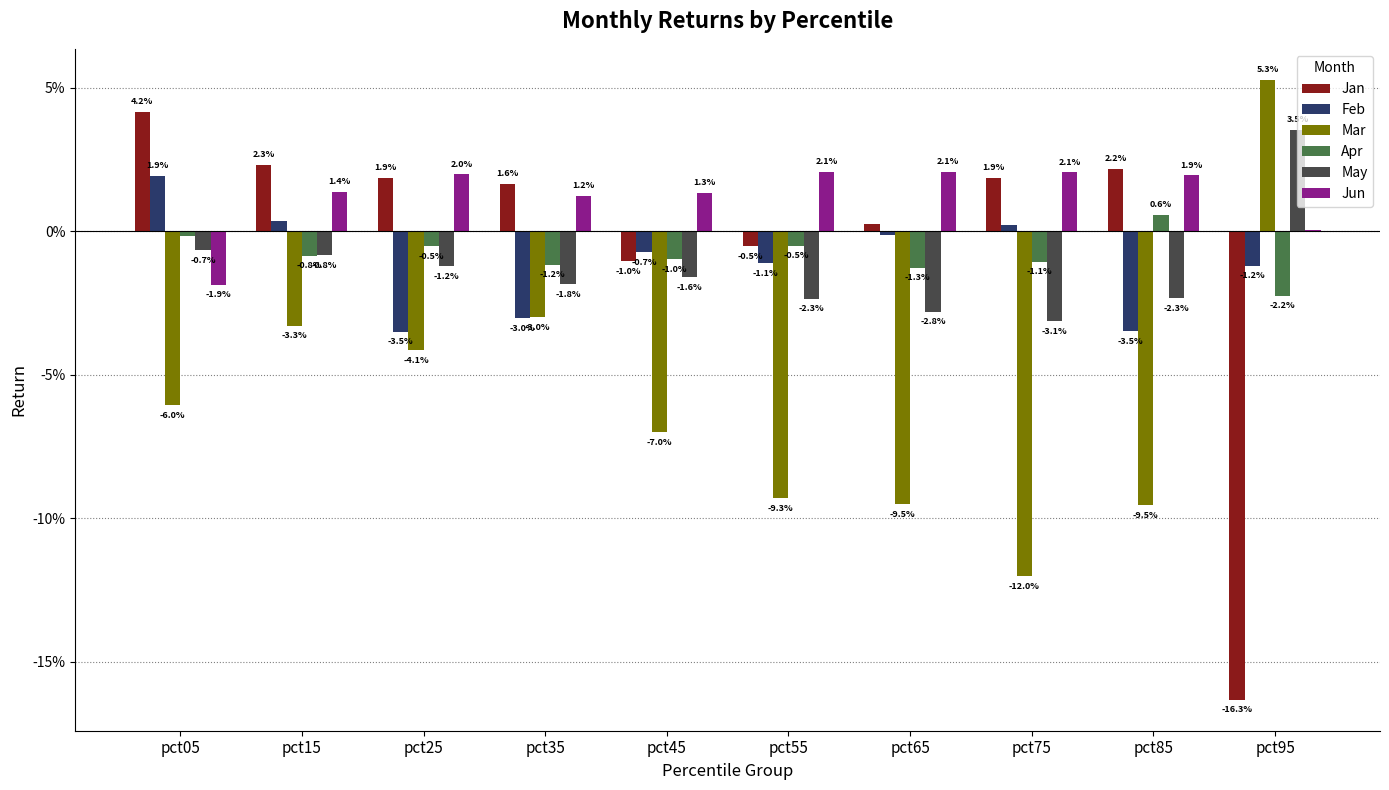

Are the bars grouped side by side (vs. stacked)?

Yes